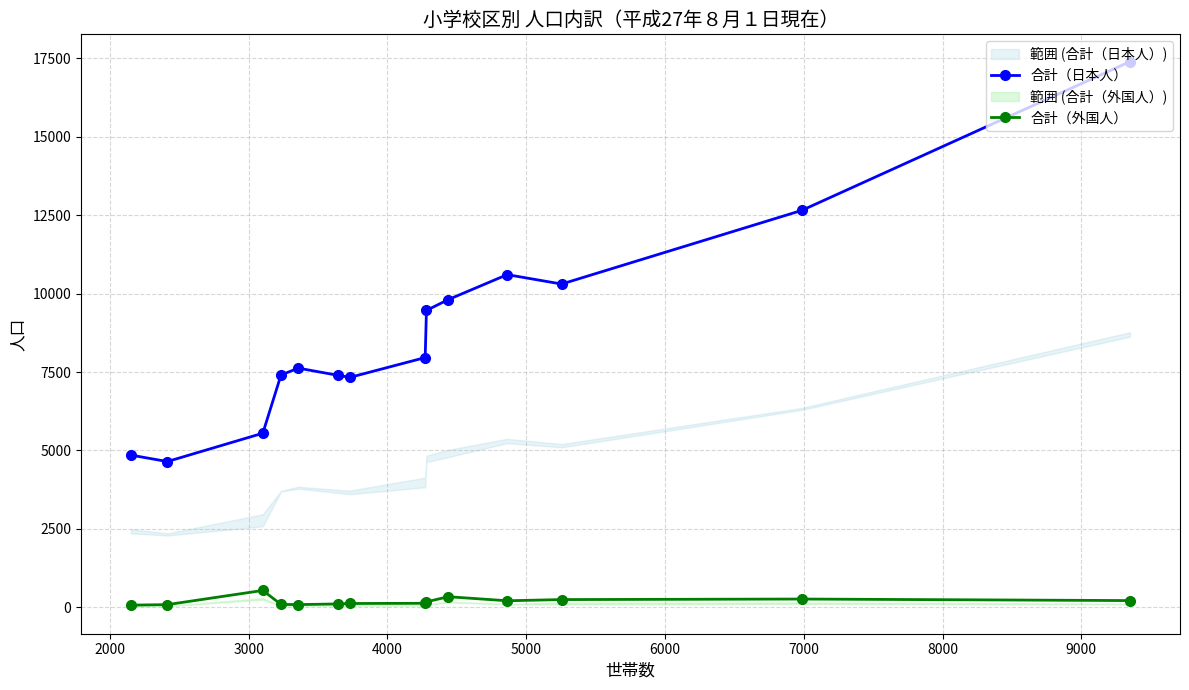

How many lines are shown in the chart?

2